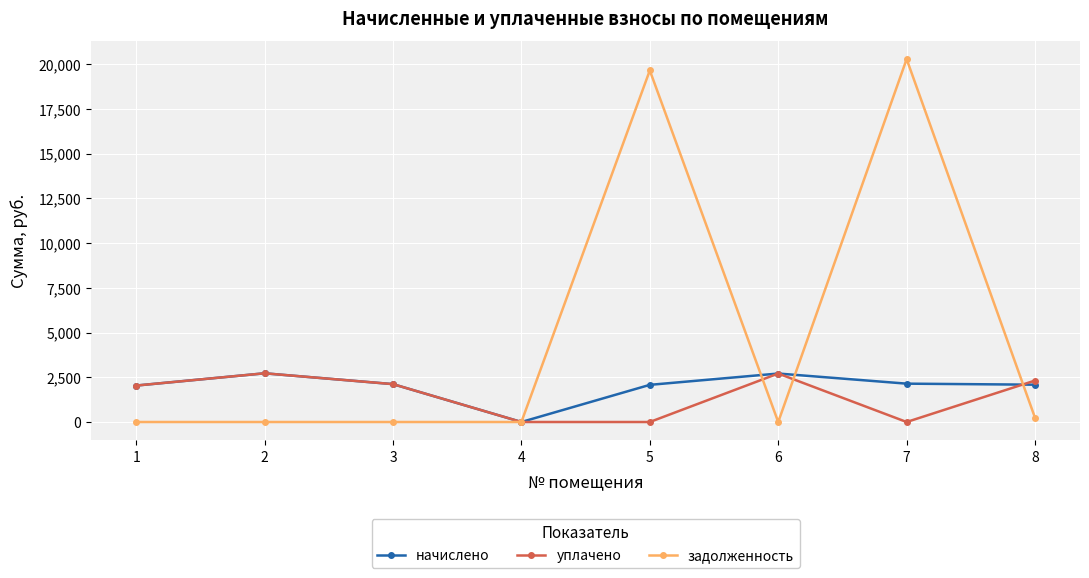

What is the total value across all series at 5?

21720.7